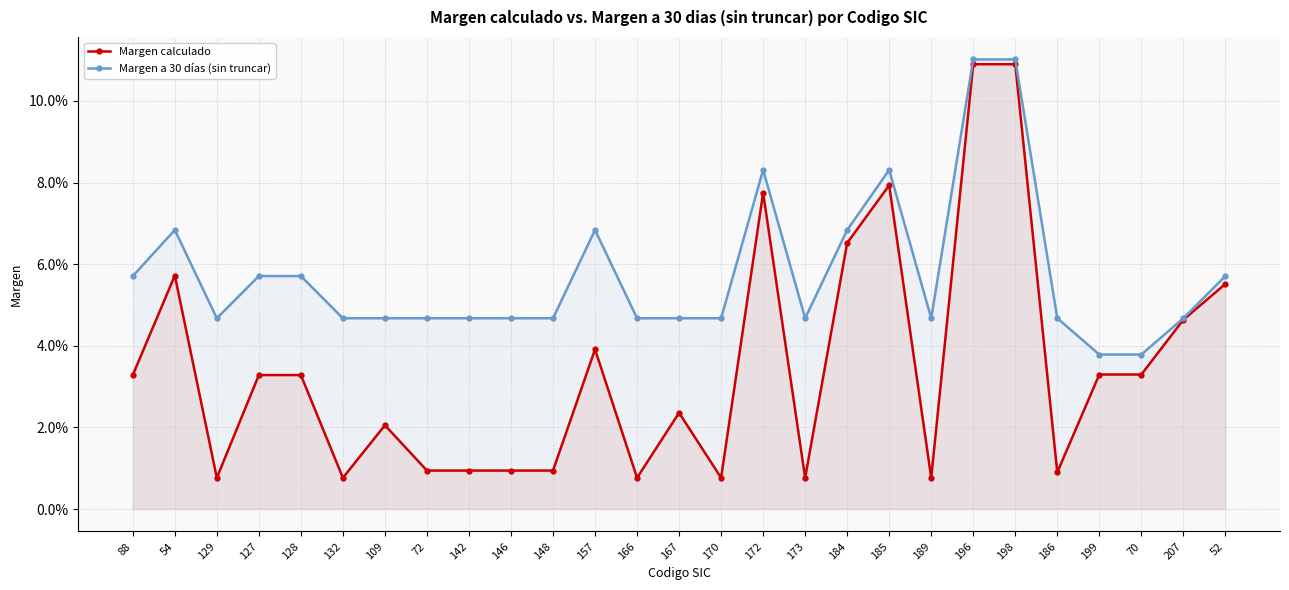

Is the value of Margen calculado at 129 greater than the value of Margen a 30 días (sin truncar) at 167?

No